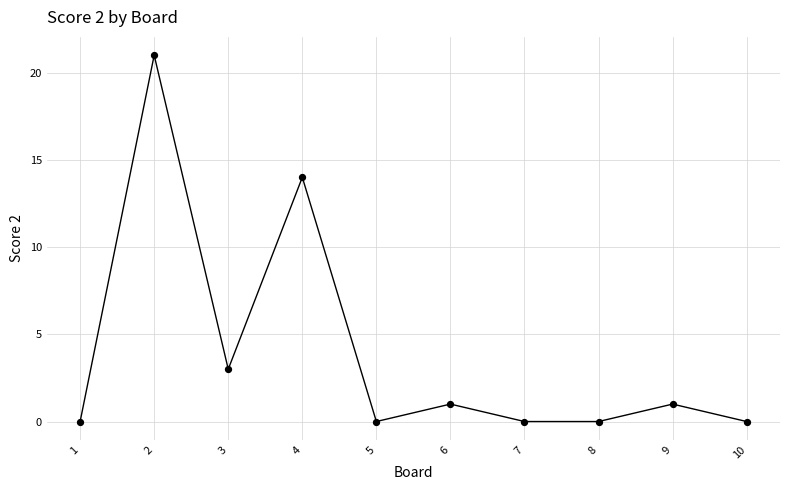

What is the average X value?

6